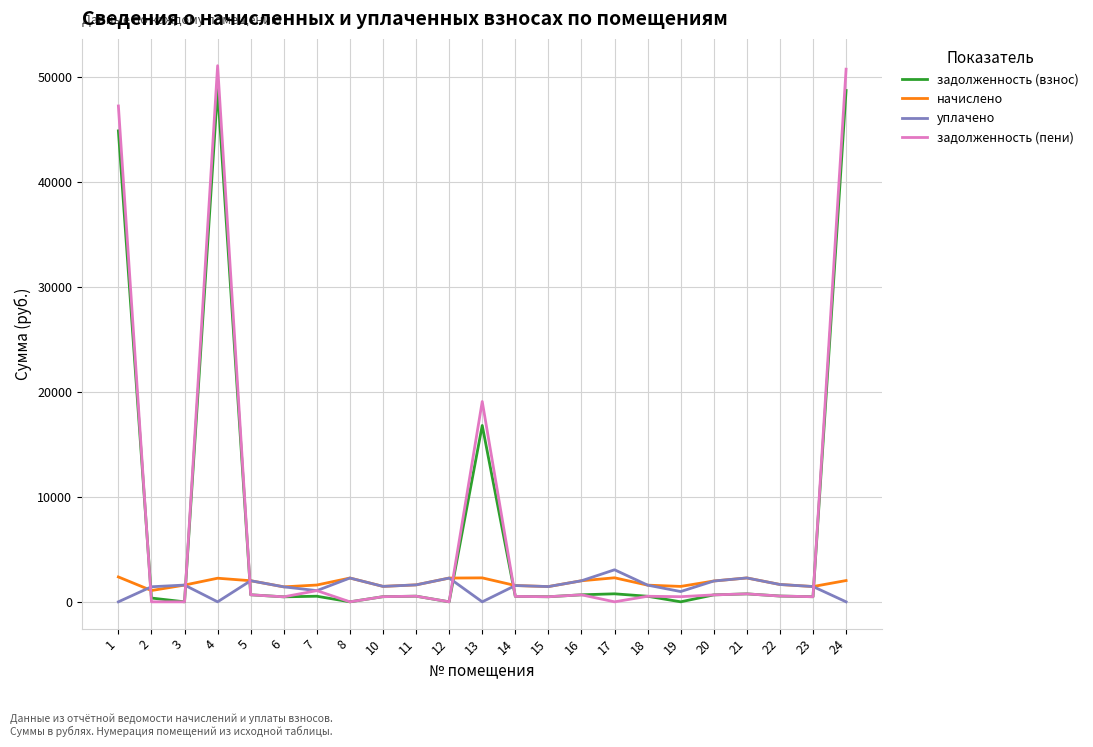

Which series has the largest range (max minus min)?

задолженность (пени)